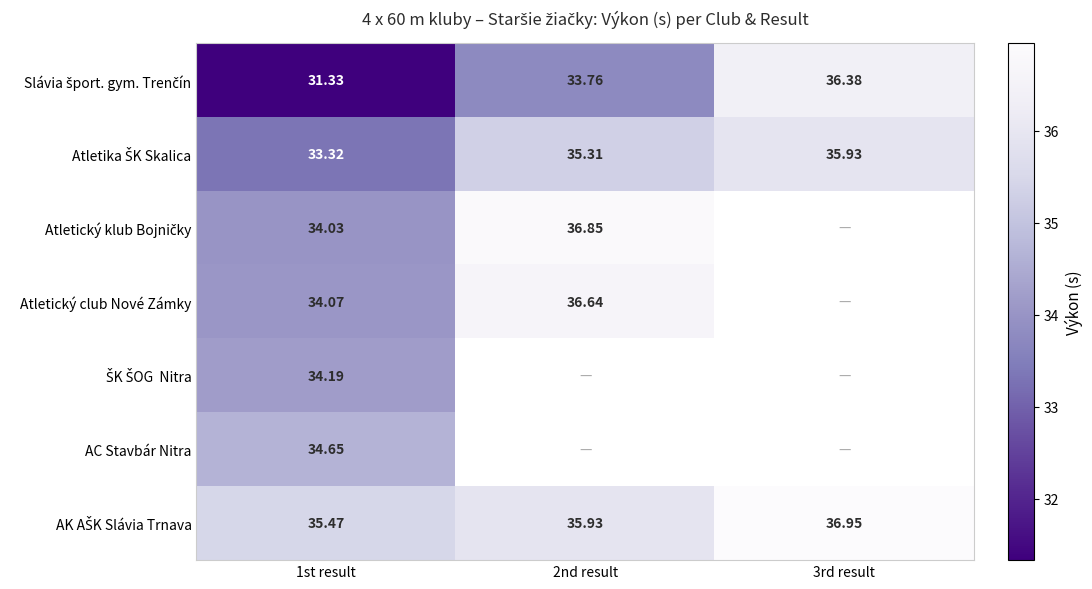

Which category has the highest value across all series?

3rd result